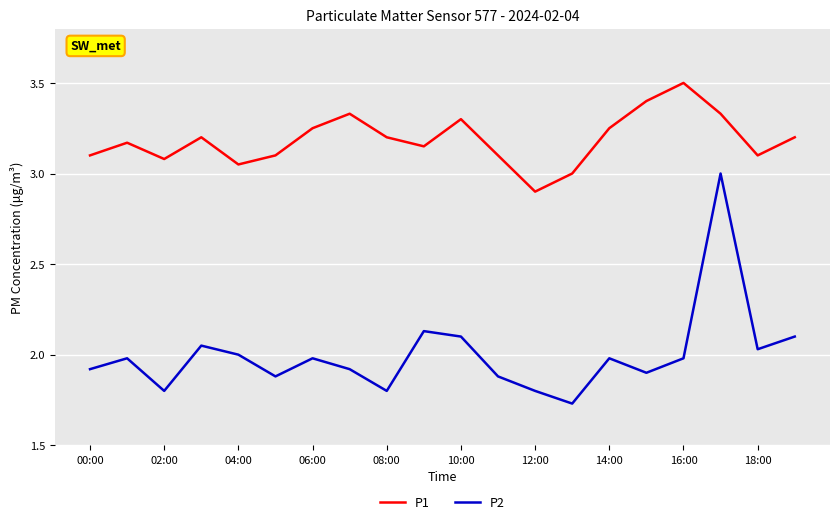

True or false: P1 and P2 intersect in this chart.

False